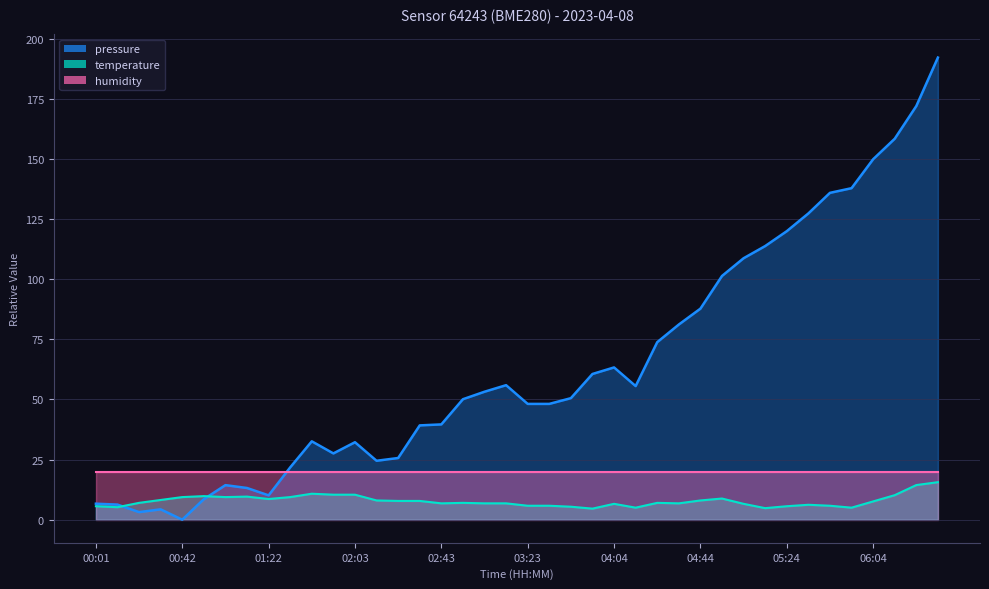

What is the sum of all temperature values?

310.4